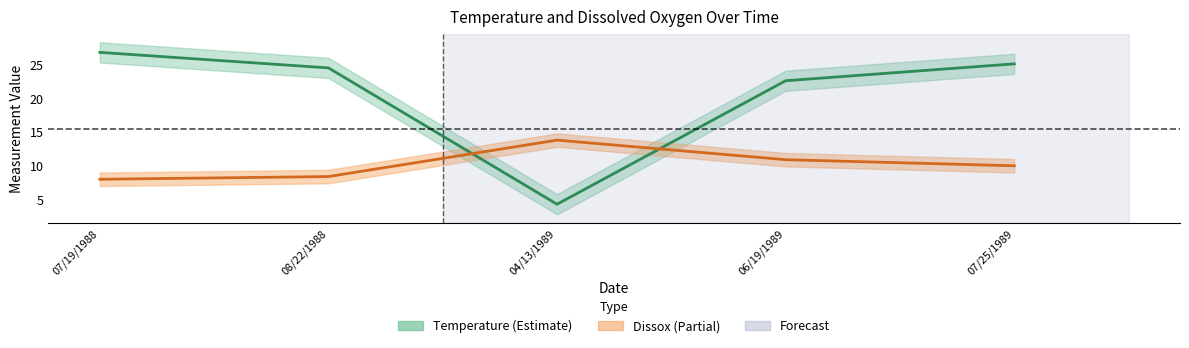

At which label is Temperature closest to 15?

06/19/1989